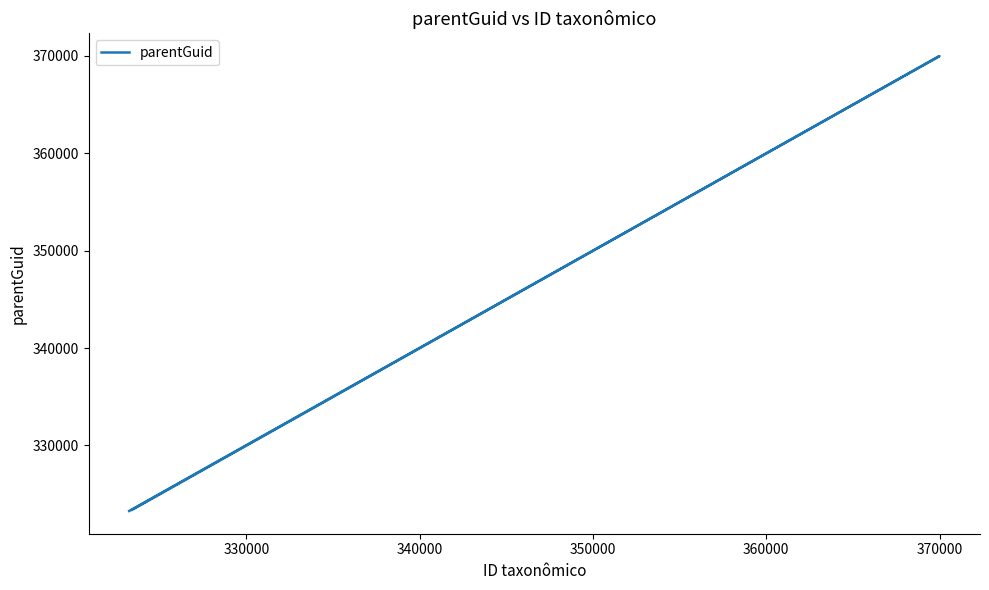

What is the sum of all values?

1016633